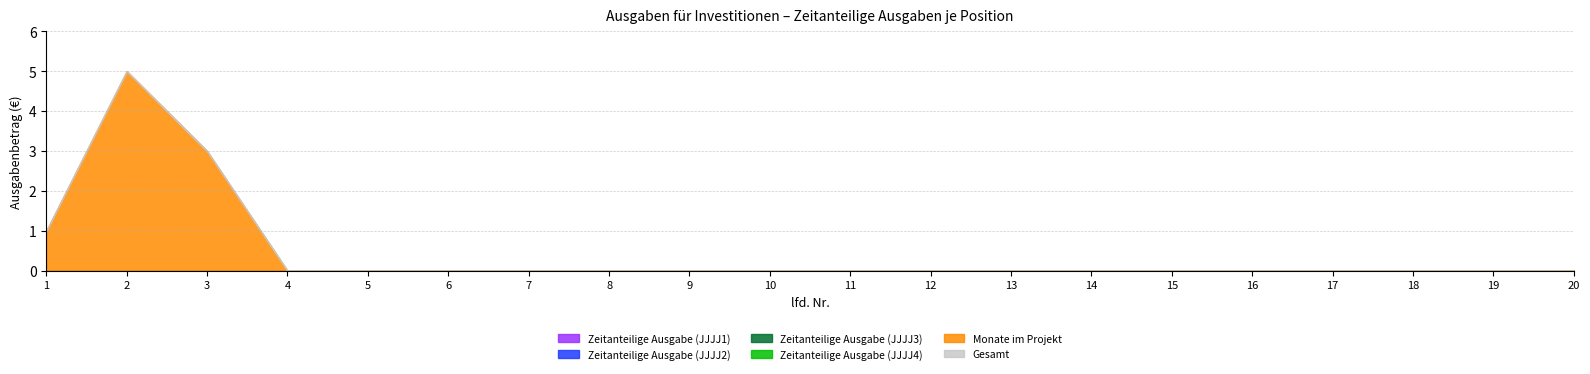

Between 8 and 11, which series saw the biggest shift?

Zeitanteilige Ausgabe (JJJJ1)